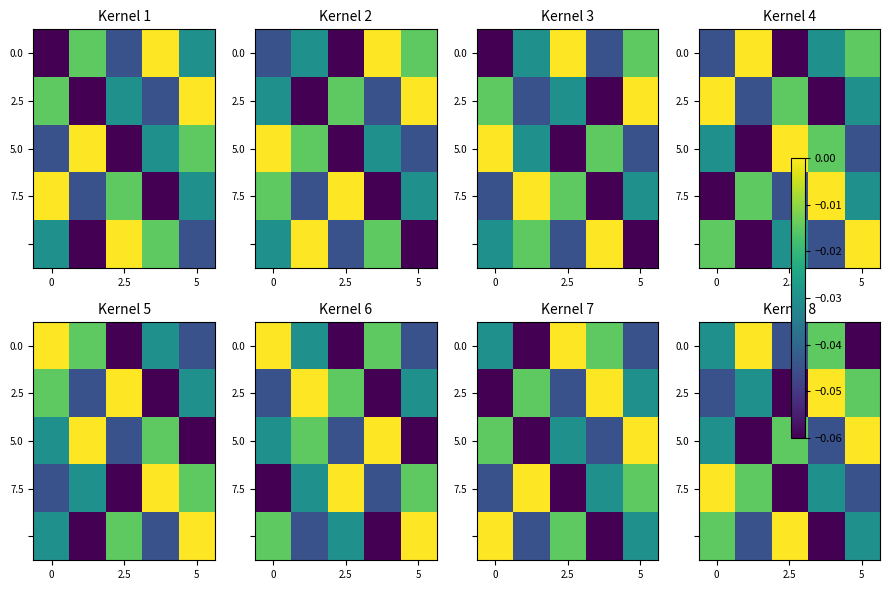

What is the difference between the maximum and minimum values in the 0.0 series?

0.1